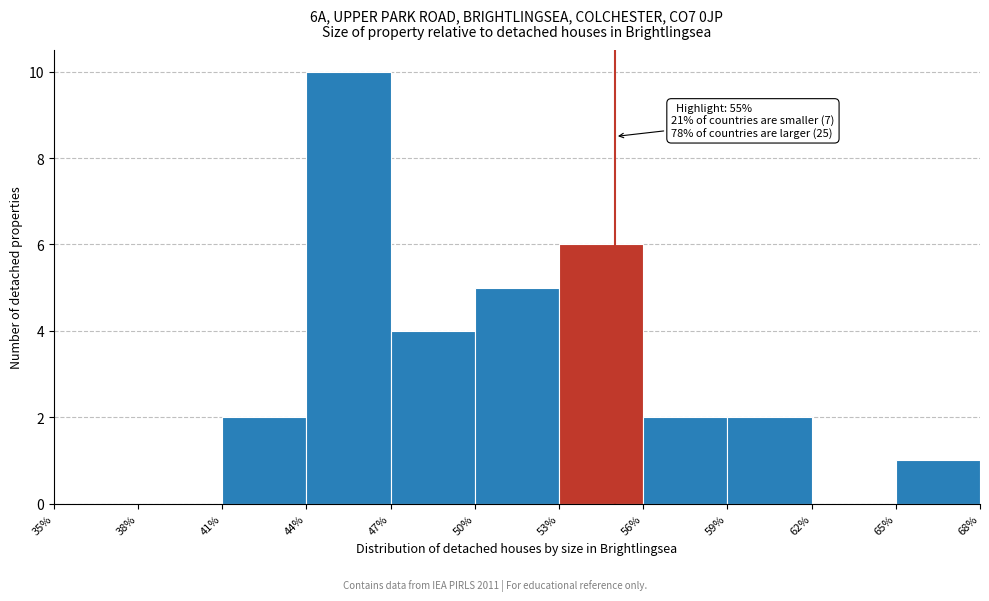

Which range on the x-axis has the tallest bar?

44% to 47%